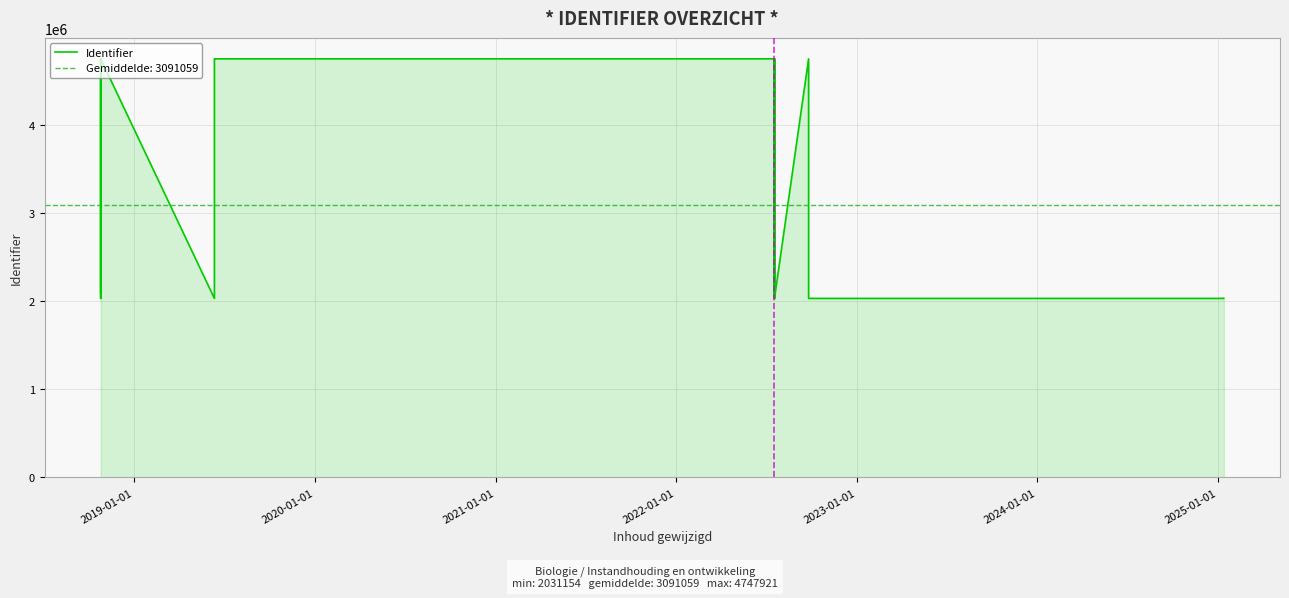

What is the difference between the maximum and minimum values?

2716767